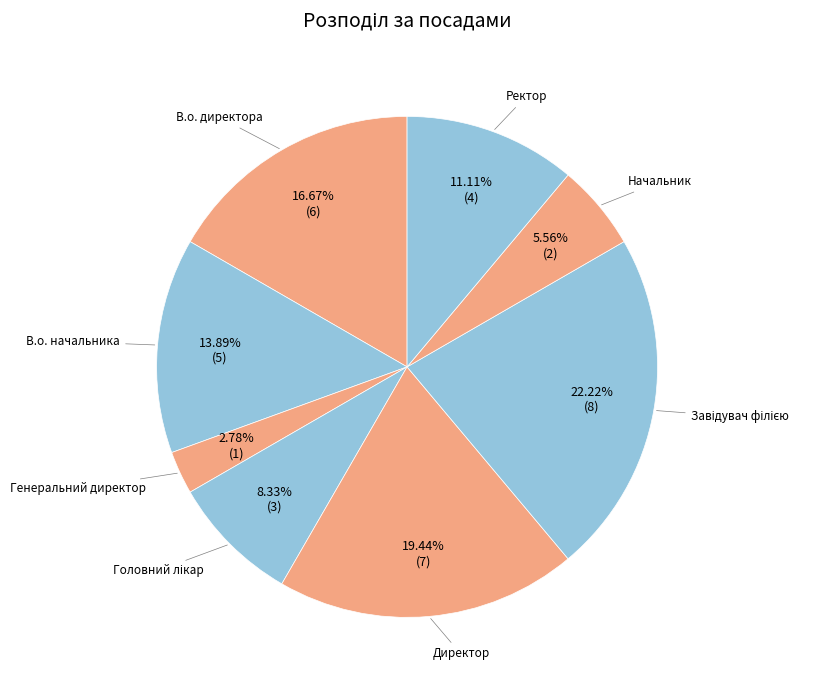

Rank the categories by value from highest to lowest.

Завідувач філією, Директор, В.о. директора, В.о. начальника, Ректор, Головний лікар, Начальник, Генеральний директор